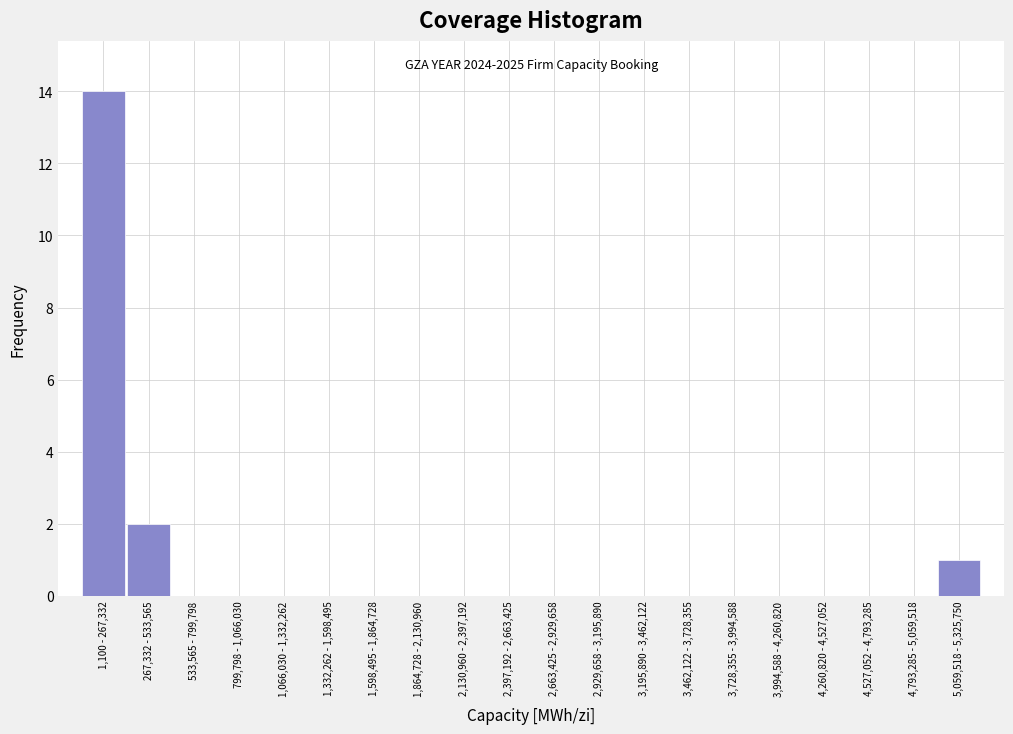

Reading left to right, list all the values displayed in this chart.

1,100 - 267,332=14	267,332 - 533,565=2	533,565 - 799,798=0	799,798 - 1,066,030=0	1,066,030 - 1,332,262=0	1,332,262 - 1,598,495=0	1,598,495 - 1,864,728=0	1,864,728 - 2,130,960=0	2,130,960 - 2,397,192=0	2,397,192 - 2,663,425=0	2,663,425 - 2,929,658=0	2,929,658 - 3,195,890=0	3,195,890 - 3,462,122=0	3,462,122 - 3,728,355=0	3,728,355 - 3,994,588=0	3,994,588 - 4,260,820=0	4,260,820 - 4,527,052=0	4,527,052 - 4,793,285=0	4,793,285 - 5,059,518=0	5,059,518 - 5,325,750=1